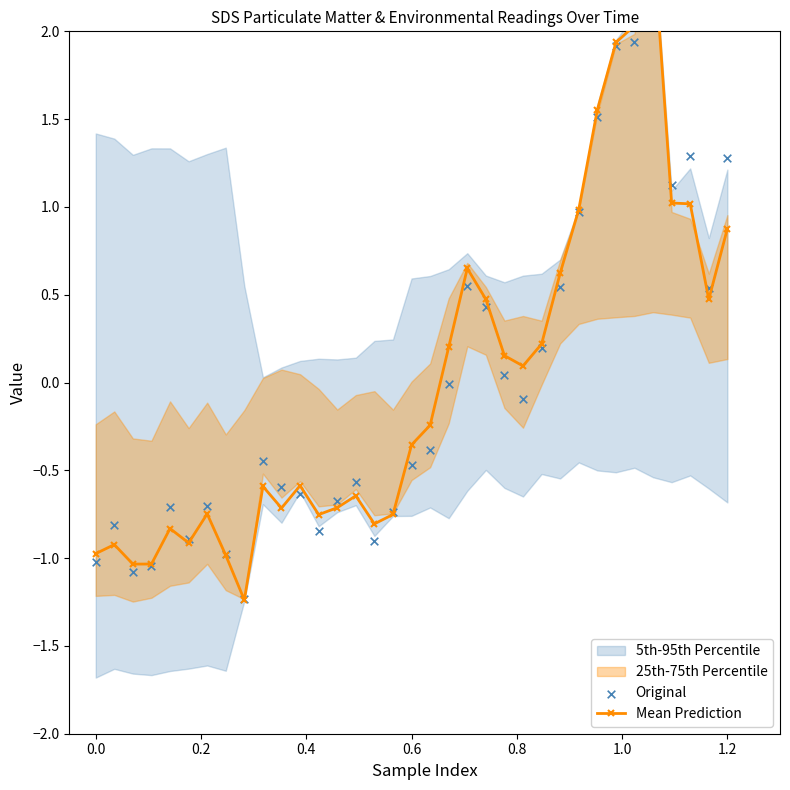

Which series reaches the maximum Y coordinate?

Mean Prediction